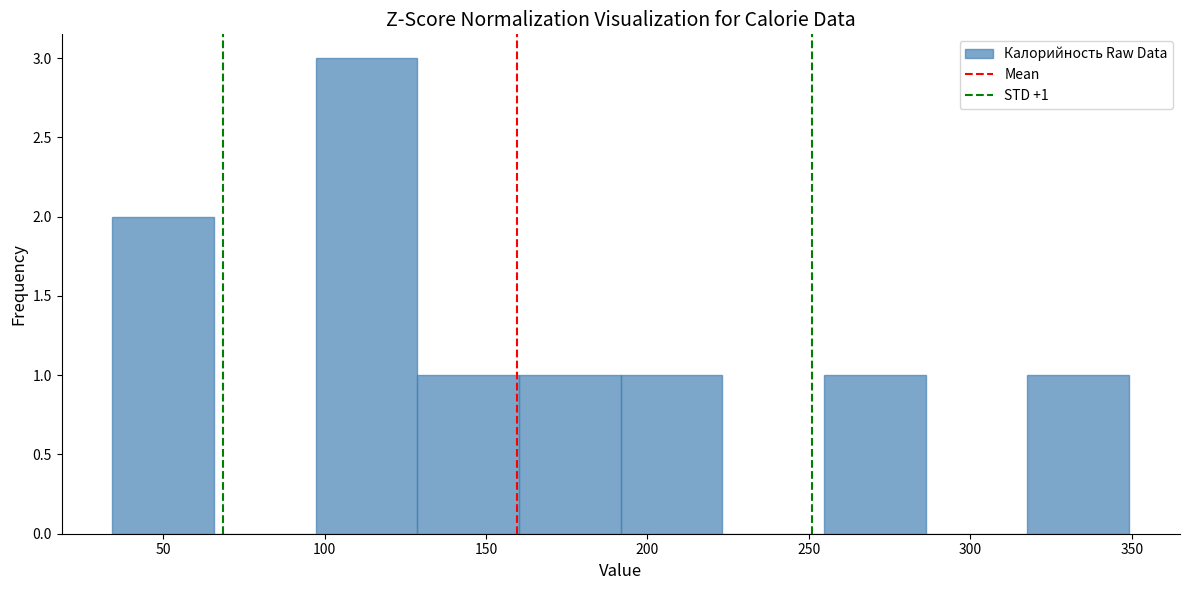

Over which range of the x-axis is the bar tallest?

95 to 130